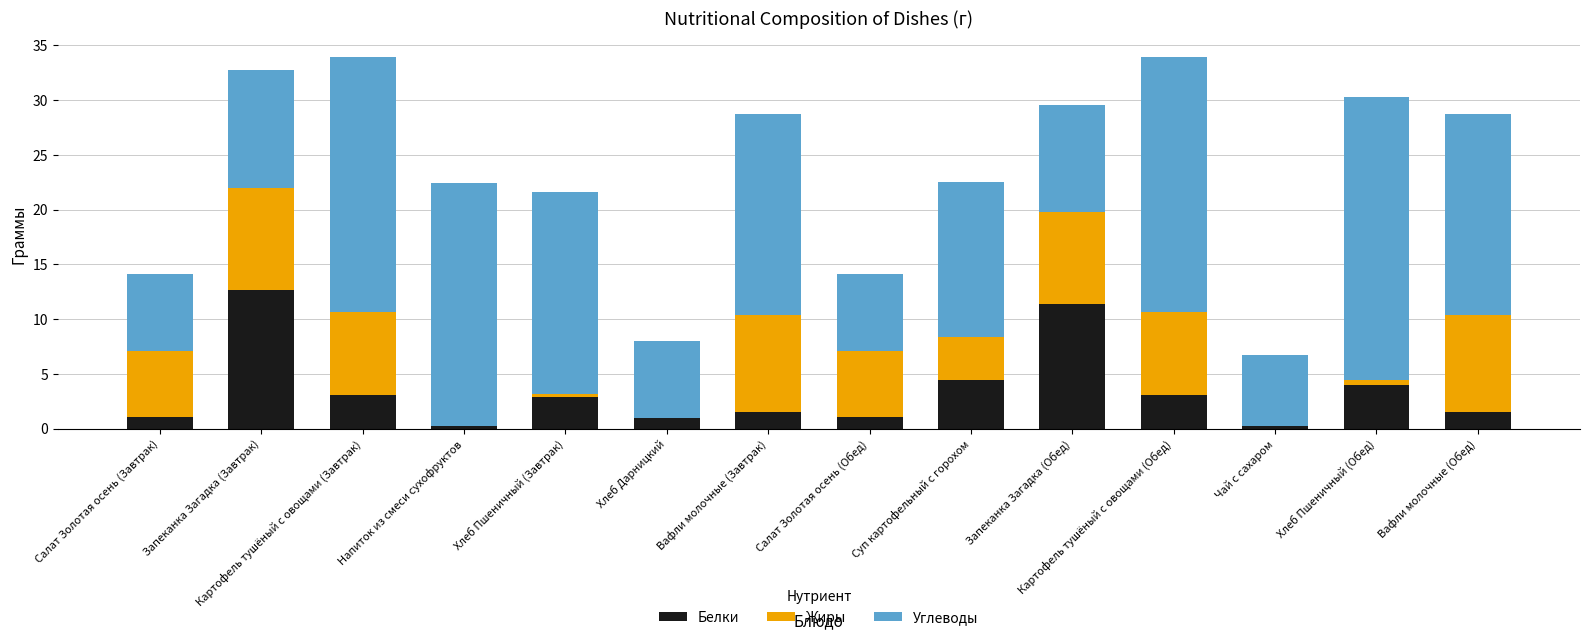

What value does the Белки series have at Вафли молочные (Завтрак)?

1.5